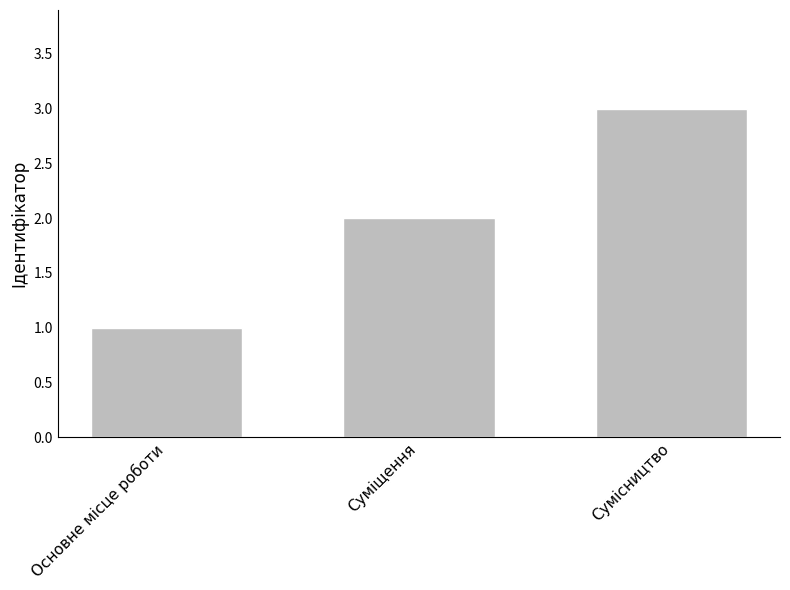

What is the minimum value shown in the chart?

1